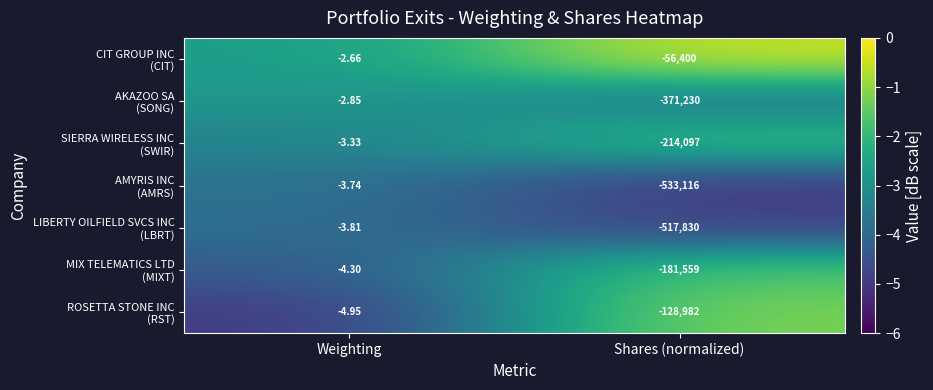

At which category is the sum across all series the highest?

Weighting